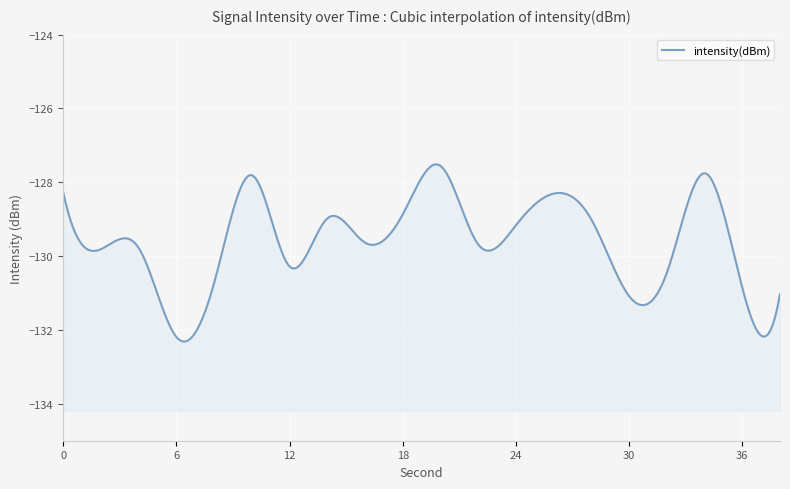

Which category has the lowest value across all series?

6